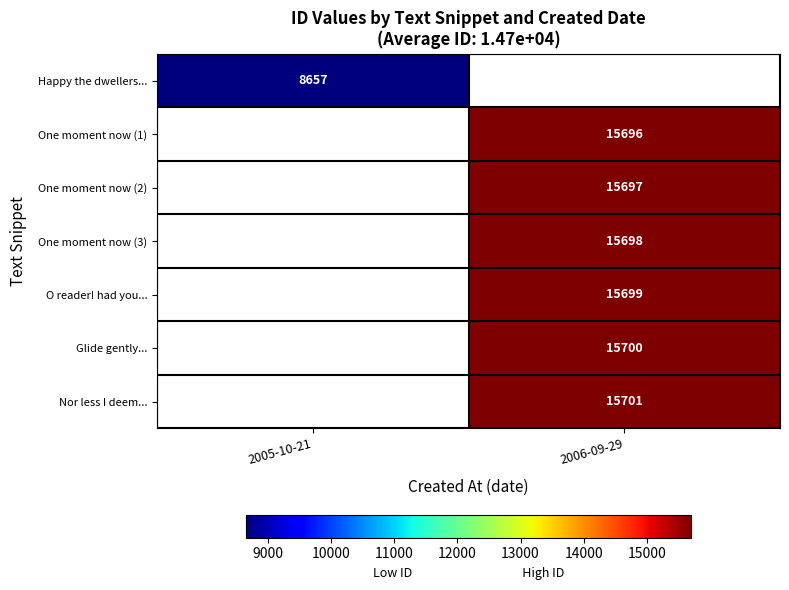

The value of Glide gently... at 2006-09-29 is 3716. True or false?

False